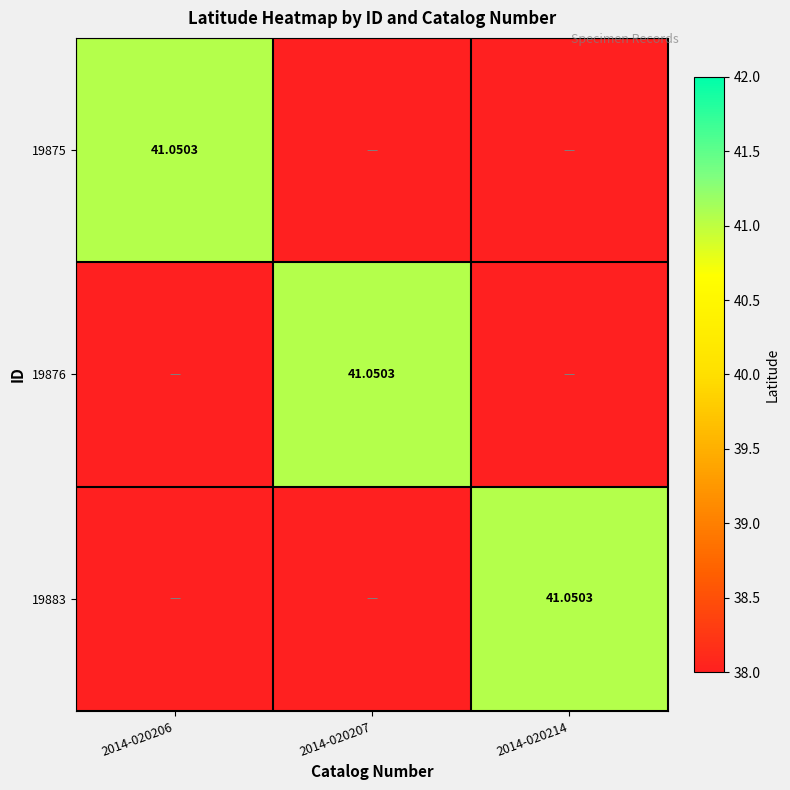

Which has a higher value, 2014-020207 or 2014-020206?

2014-020206